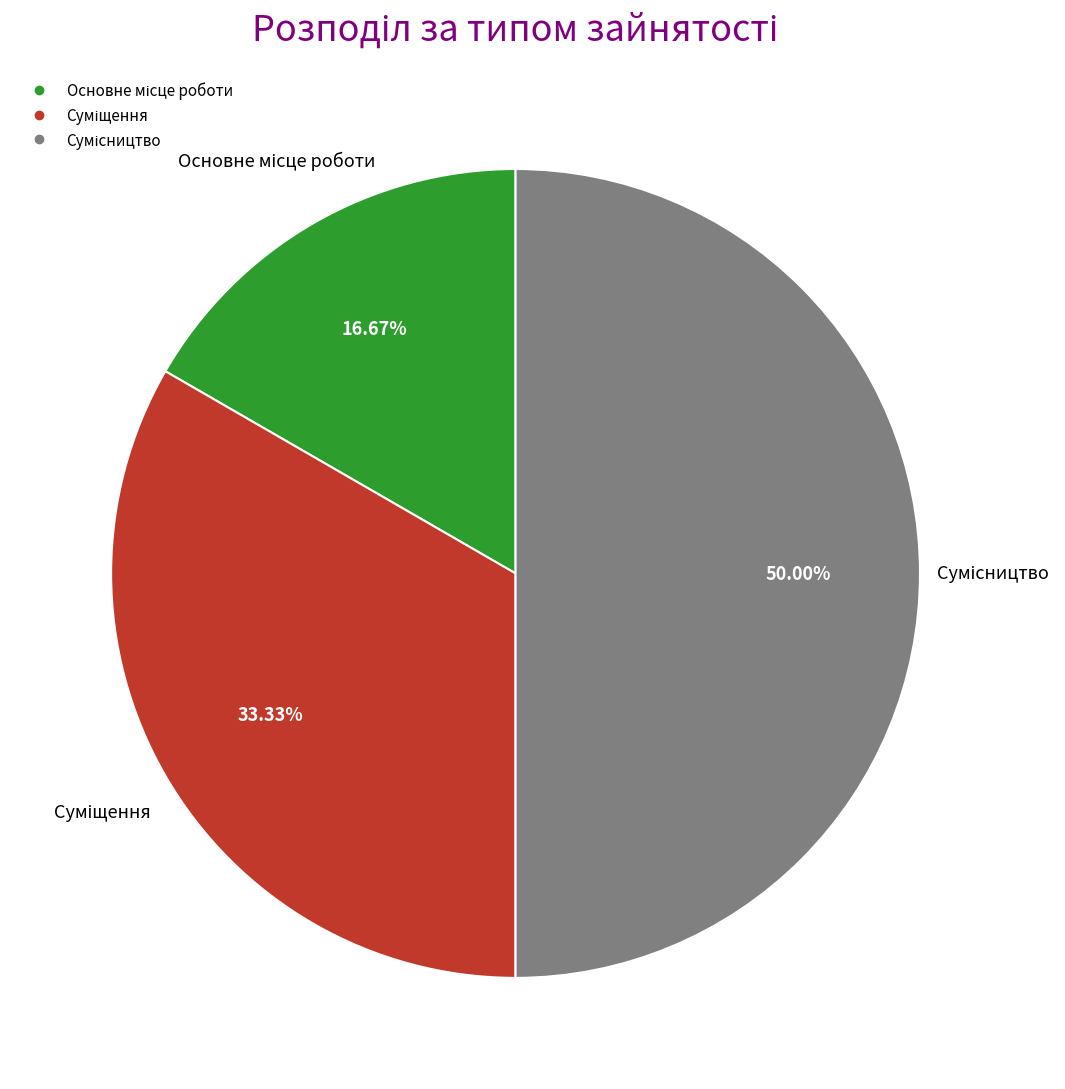

To the nearest percent, what portion does Сумісництво represent?

50%